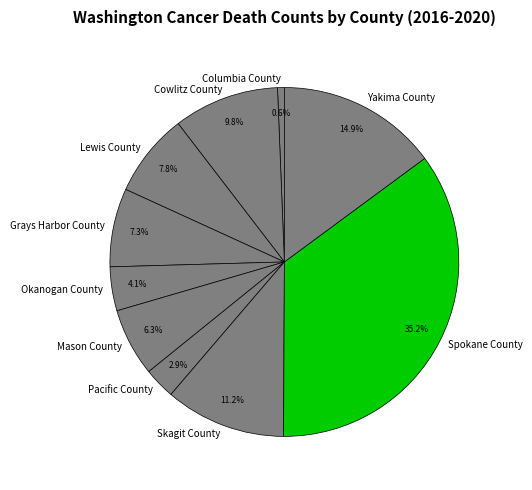

Which category has the smallest portion of the pie?

Columbia County